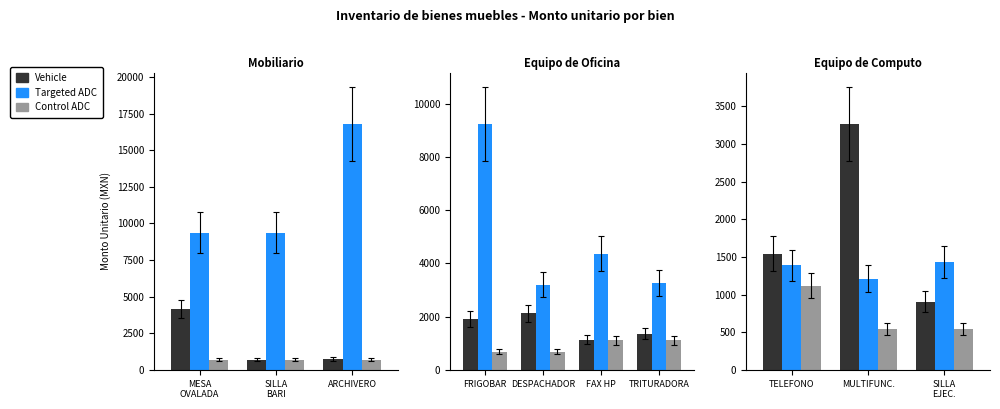

Is the value of Targeted ADC at MULTIFUNC. greater than the value of Control ADC at TELEFONO?

Yes